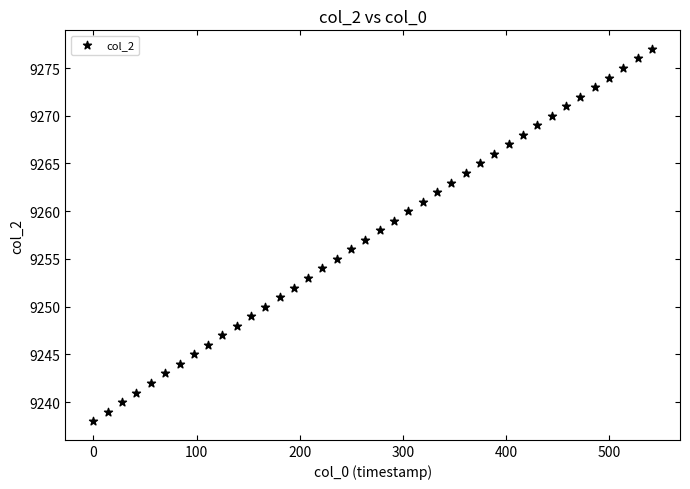

What is the range of Y values (max minus min)?

39